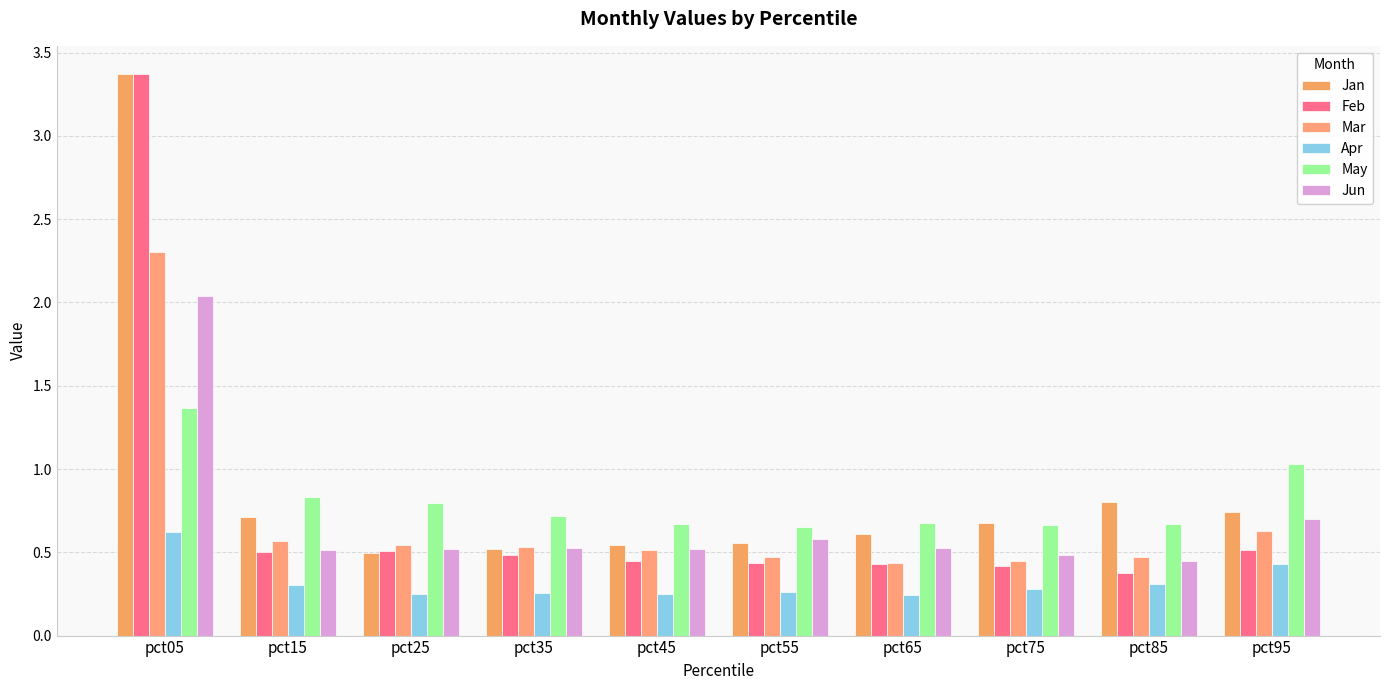

True or false: May has a value of 1.8 at pct05.

False